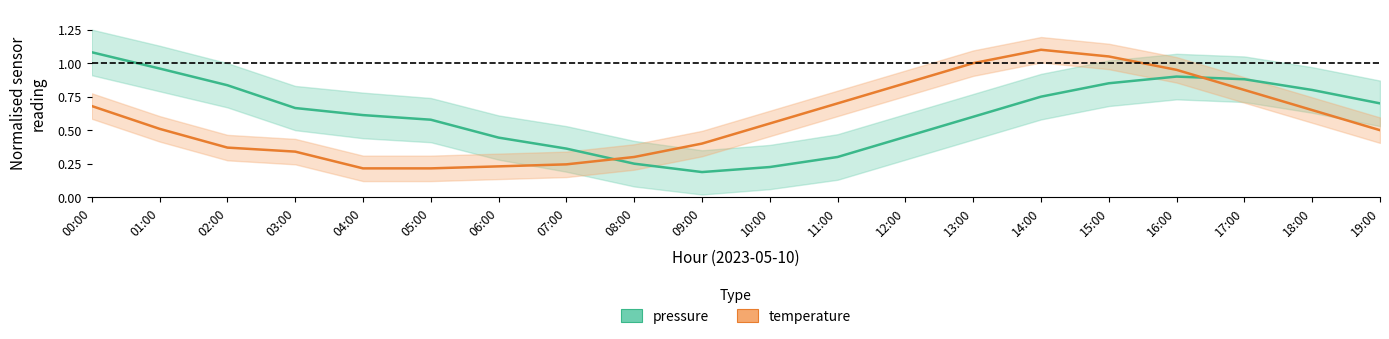

Reading left to right, transcribe all the data shown in this chart.

pressure: 1.1	1.0	0.8	0.7	0.6	0.6	0.4	0.4	0.2	0.2	0.2	0.3	0.5	0.6	0.8	0.9	0.9	0.9	0.8	0.7
temperature: 0.7	0.5	0.4	0.3	0.2	0.2	0.2	0.2	0.3	0.4	0.5	0.7	0.8	1.0	1.1	1.1	1.0	0.8	0.7	0.5